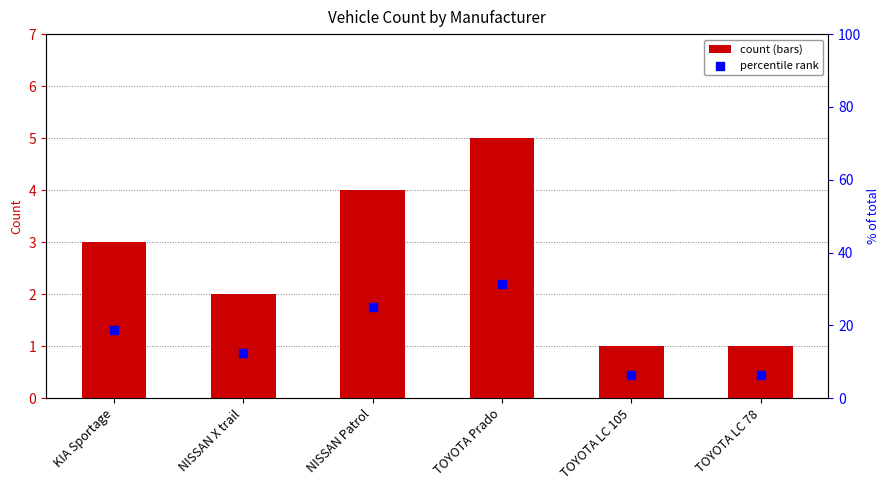

Which series has the largest Y range (max minus min)?

percentile